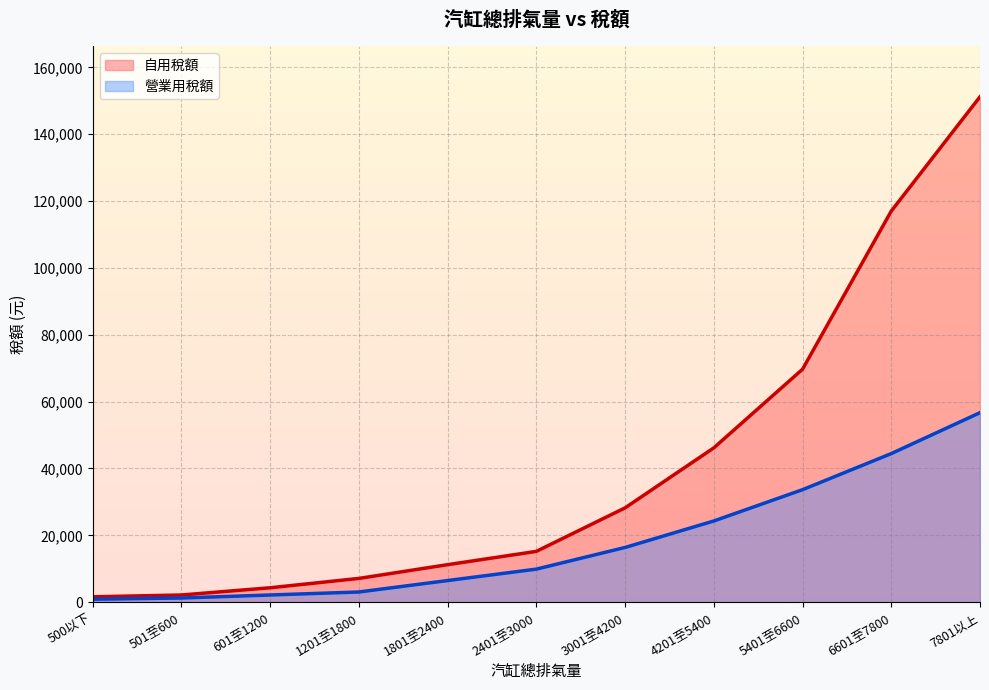

How many lines are shown in the chart?

2